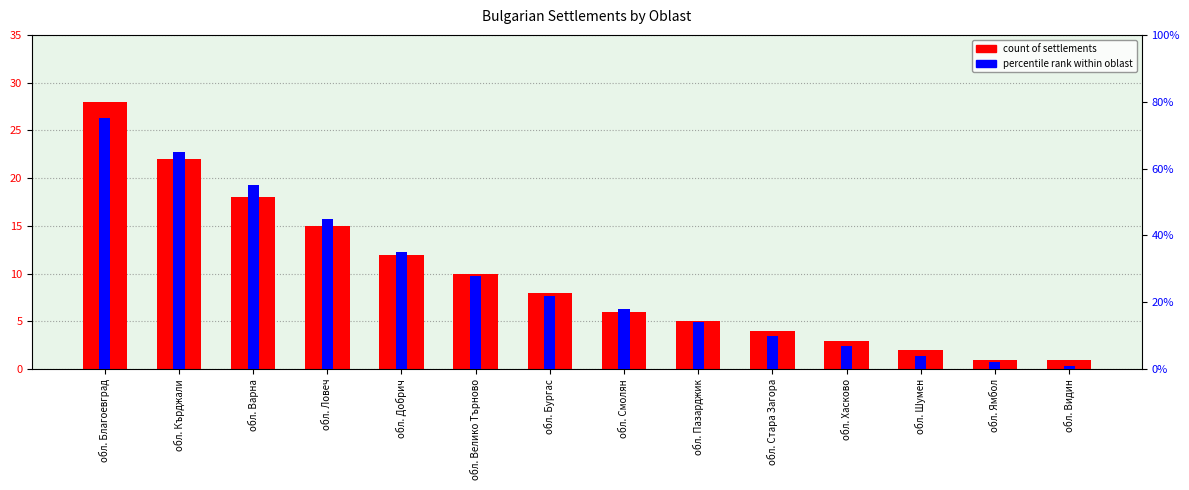

What position from the left is обл. Хасково?

11